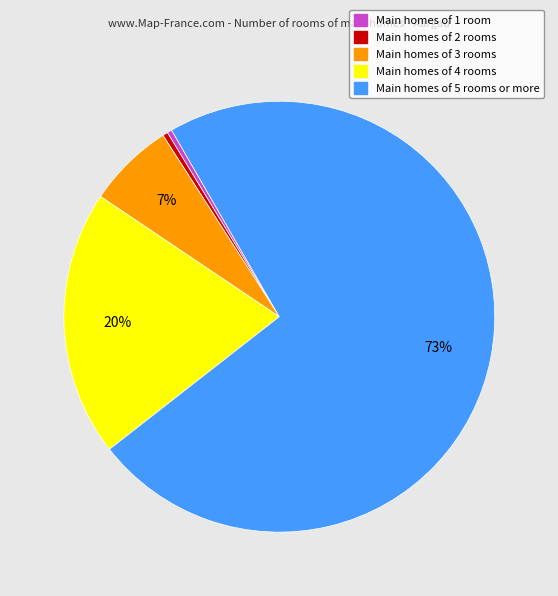

To the nearest percent, what is the average slice percentage?

20%